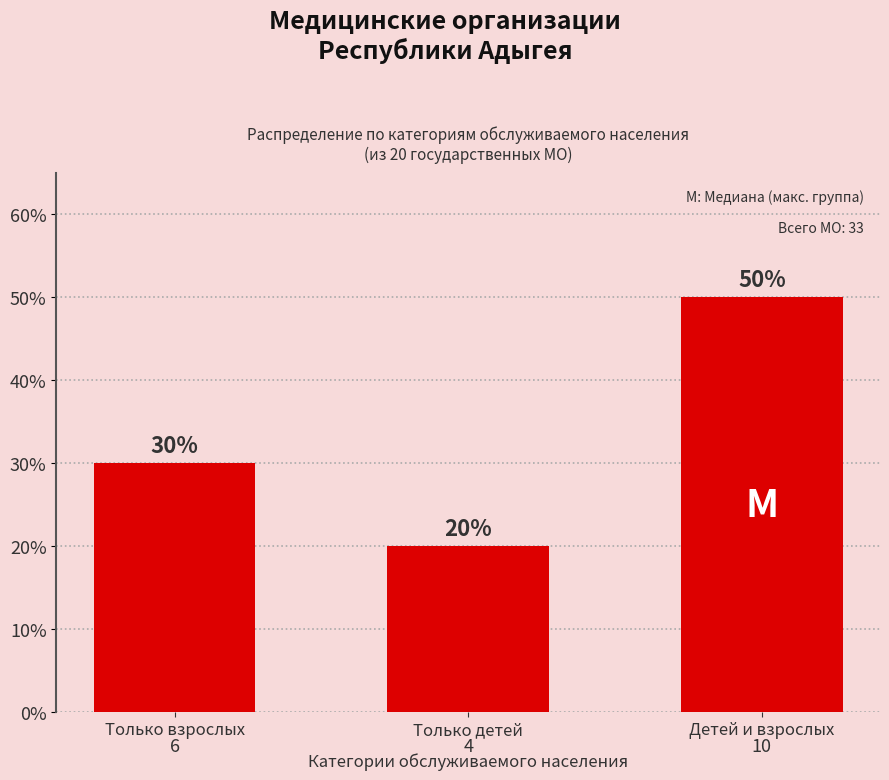

List the labels in order of value, largest first.

Детей и взрослых, Только взрослых, Только детей